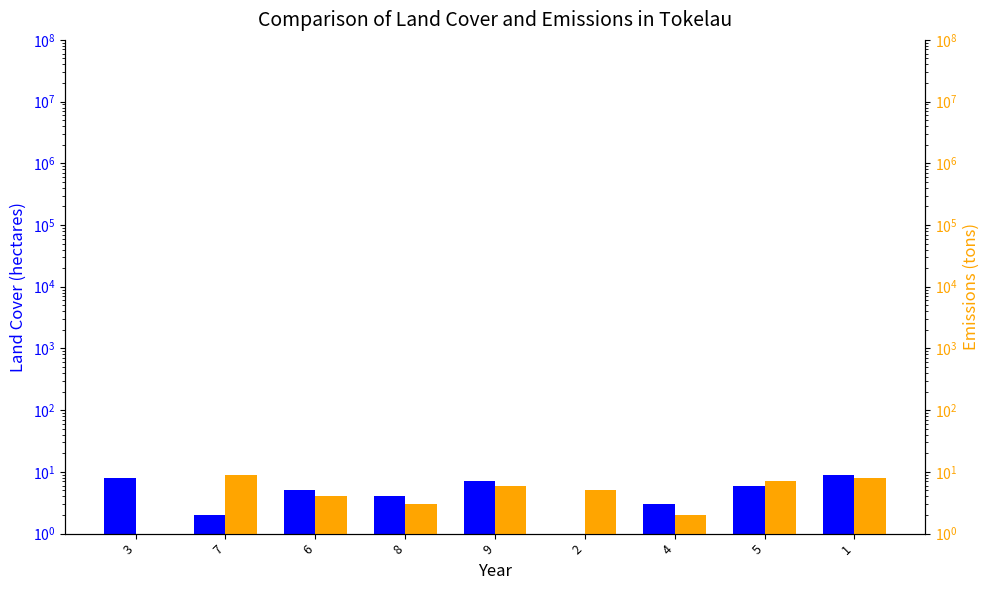

What position from the right is 6?

7